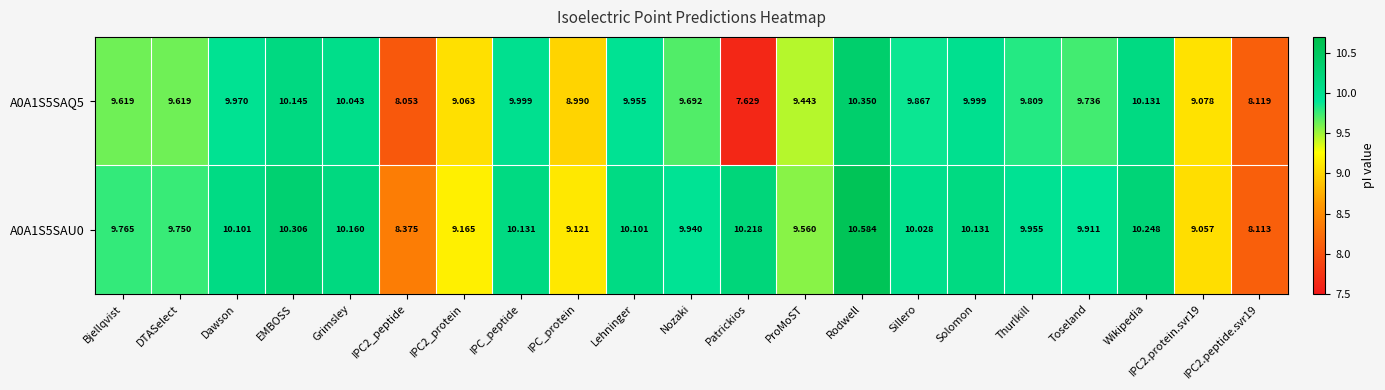

At which label does A0A1S5SAQ5 reach its minimum?

Patrickios